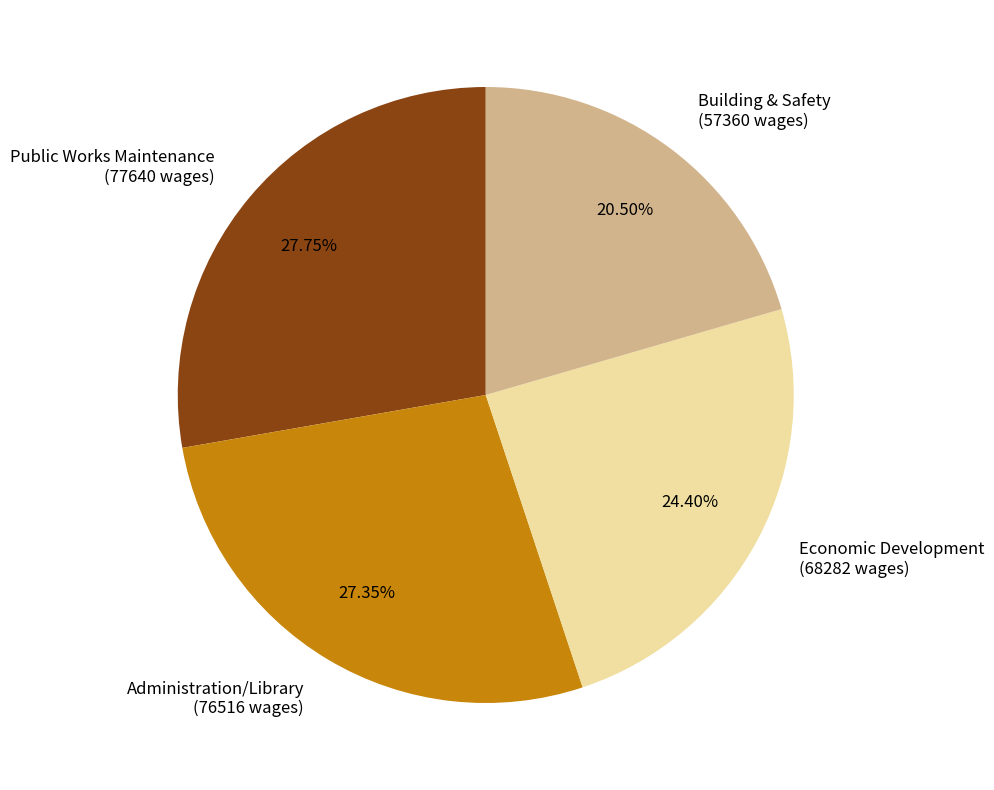

Combined, what portion of the pie is Building & Safety and Economic Development?

44.9%